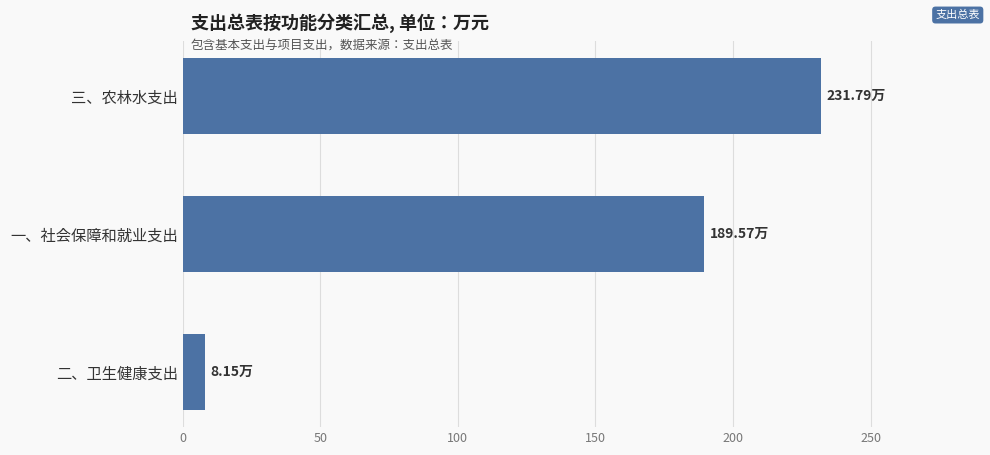

Which has a higher value, 二、卫生健康支出 or 三、农林水支出?

三、农林水支出